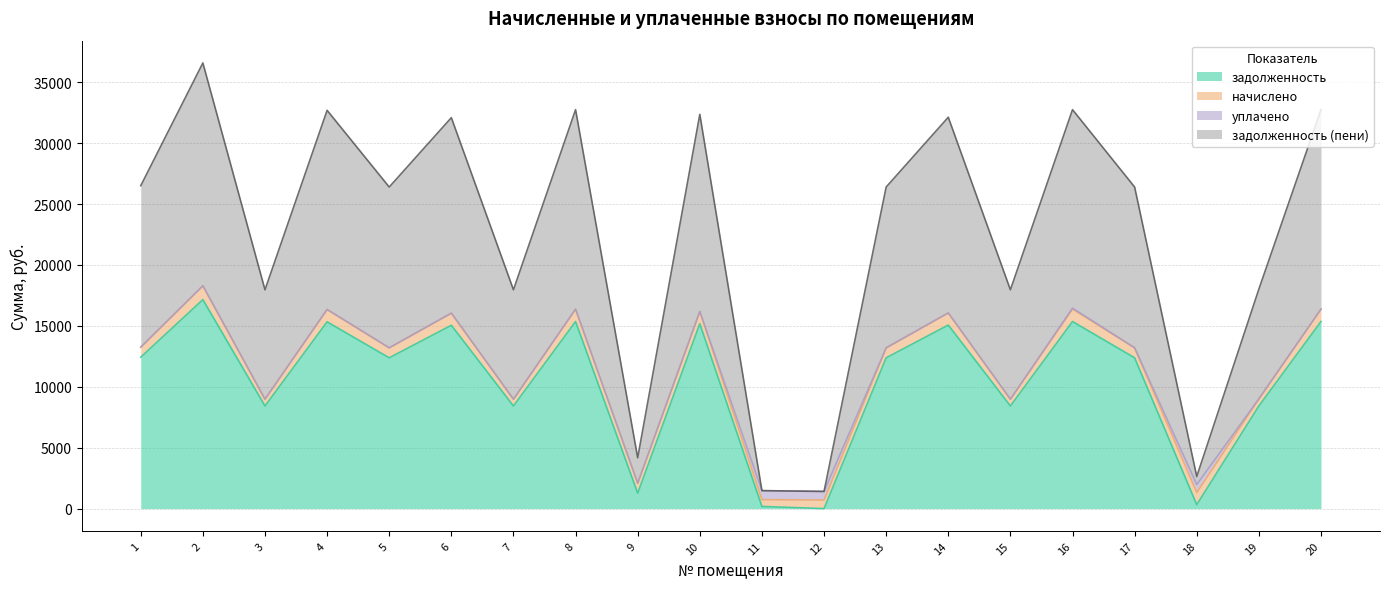

In задолженность, how many points are lower than both neighbors (excluding endpoints)?

7